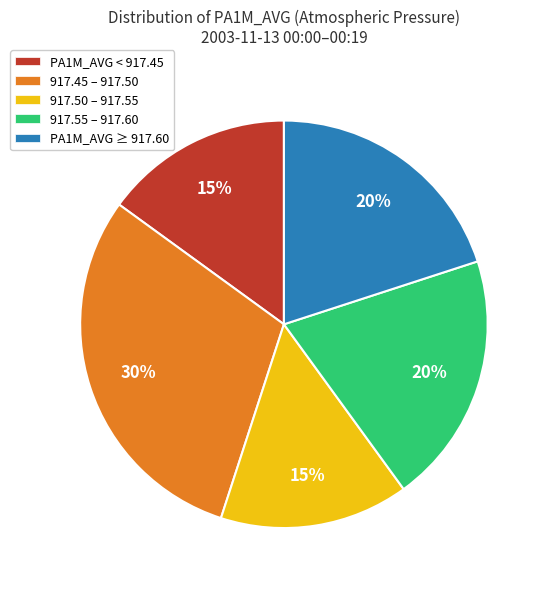

How many segments does this pie chart have?

5